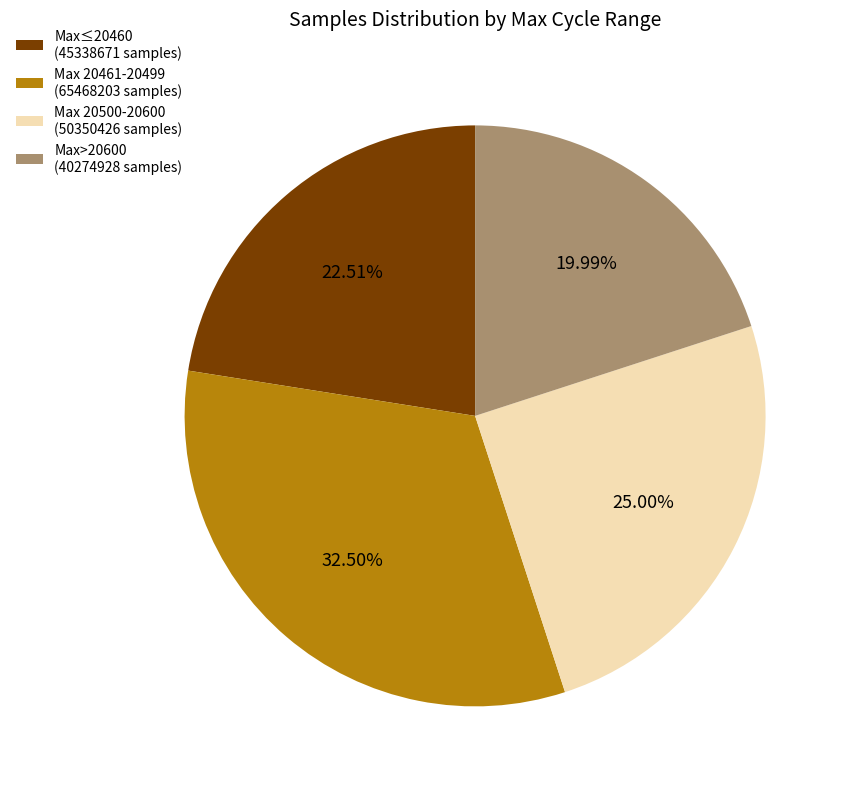

To the nearest percent, what is the average slice percentage?

25%